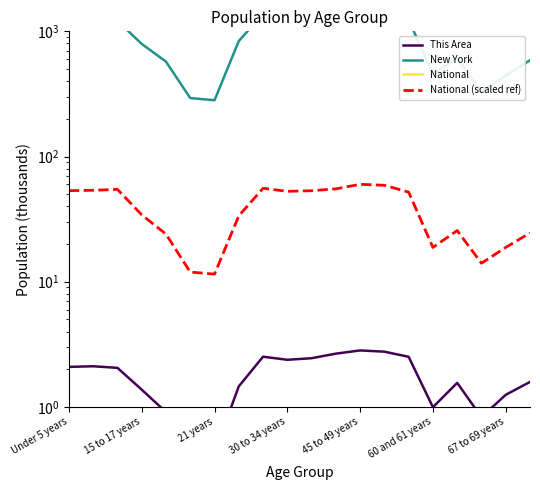

True or false: National (scaled ref) and New York cross at least once.

False